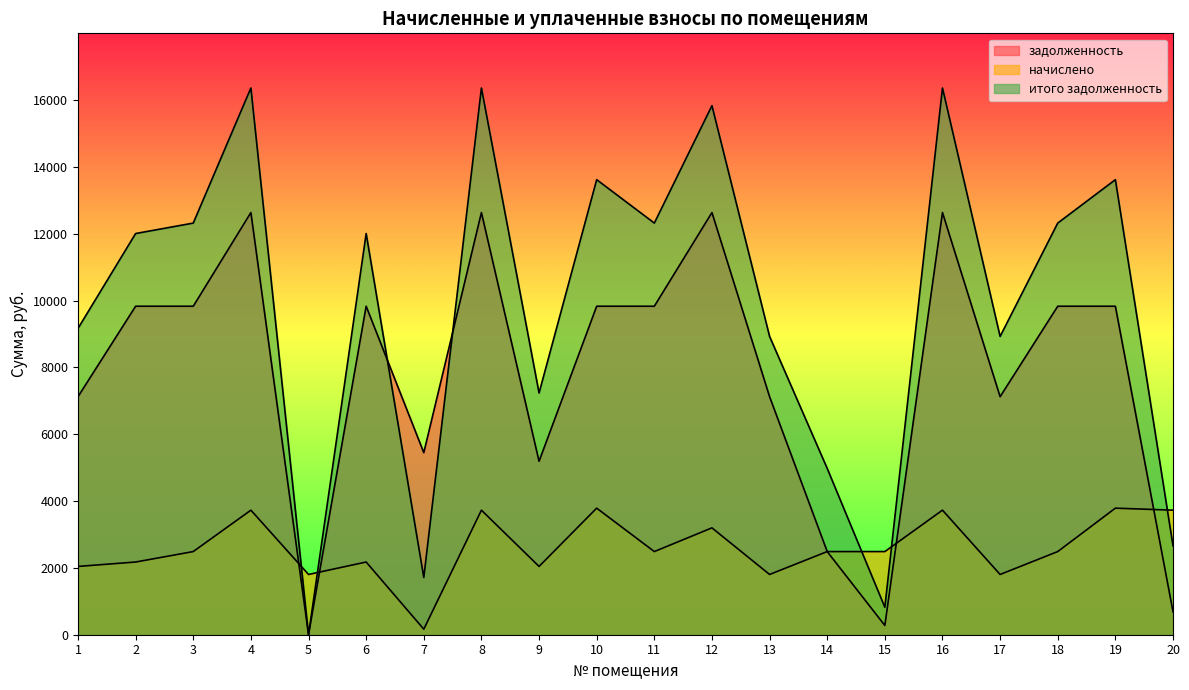

How many values in the начислено series are below 2488?

8